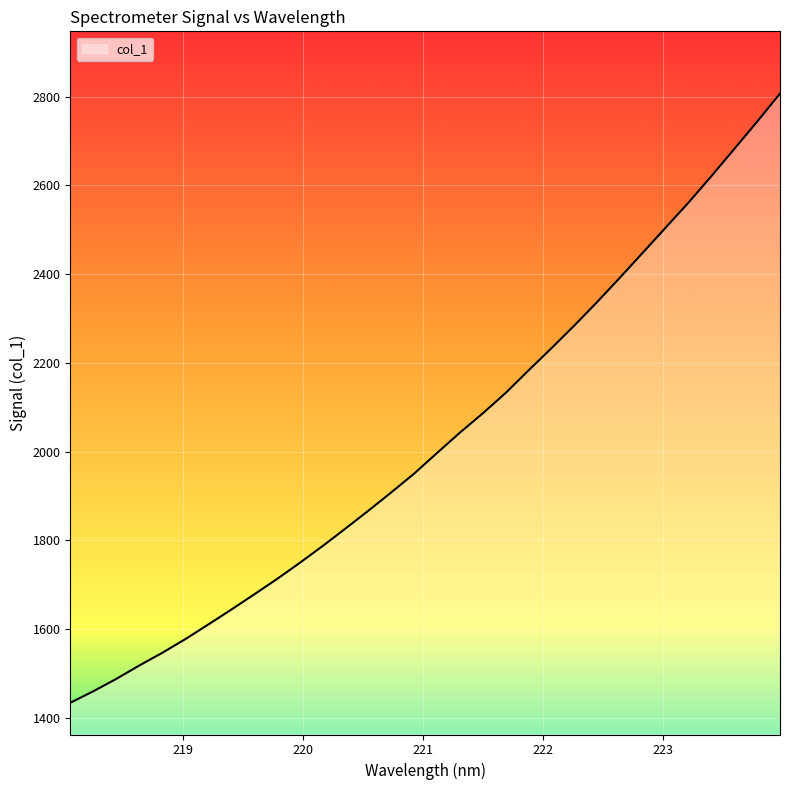

Does the chart have visible grid lines?

Yes